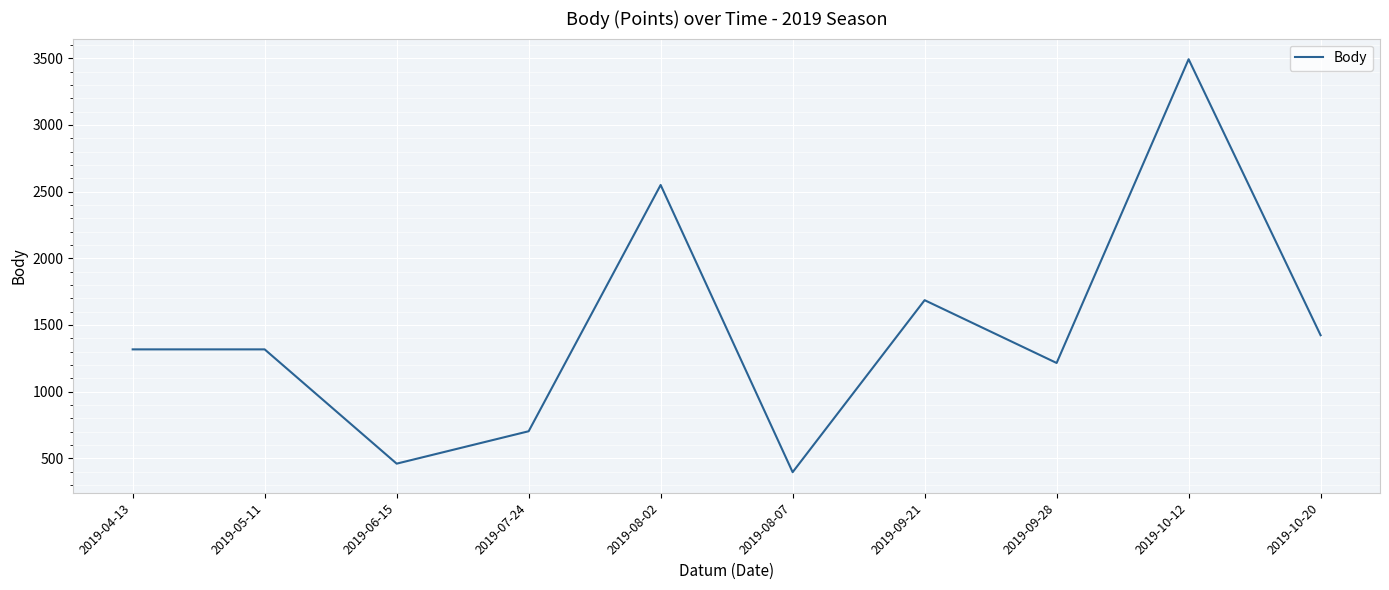

Read the value at 2019-08-07, to the nearest 50.

400